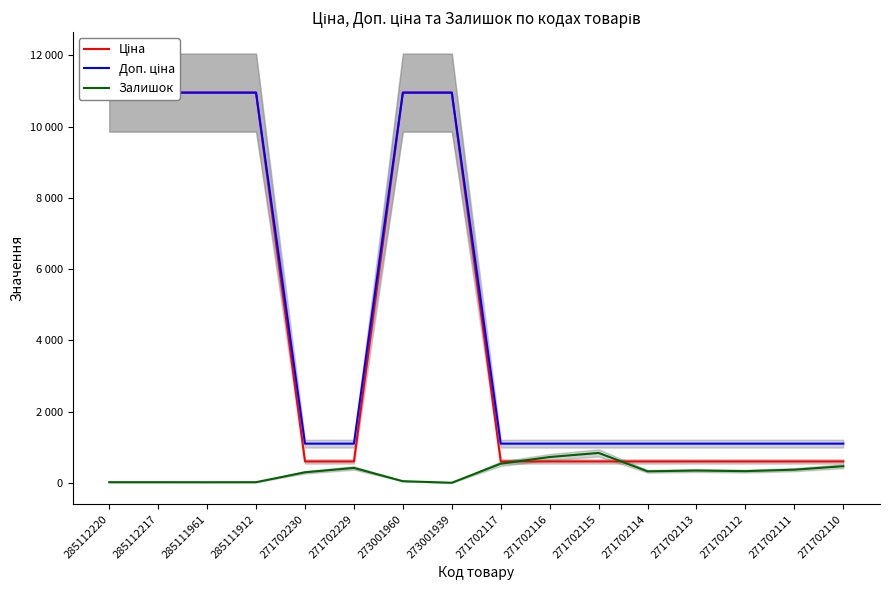

What is the label of the 11th point from the right?

271702229